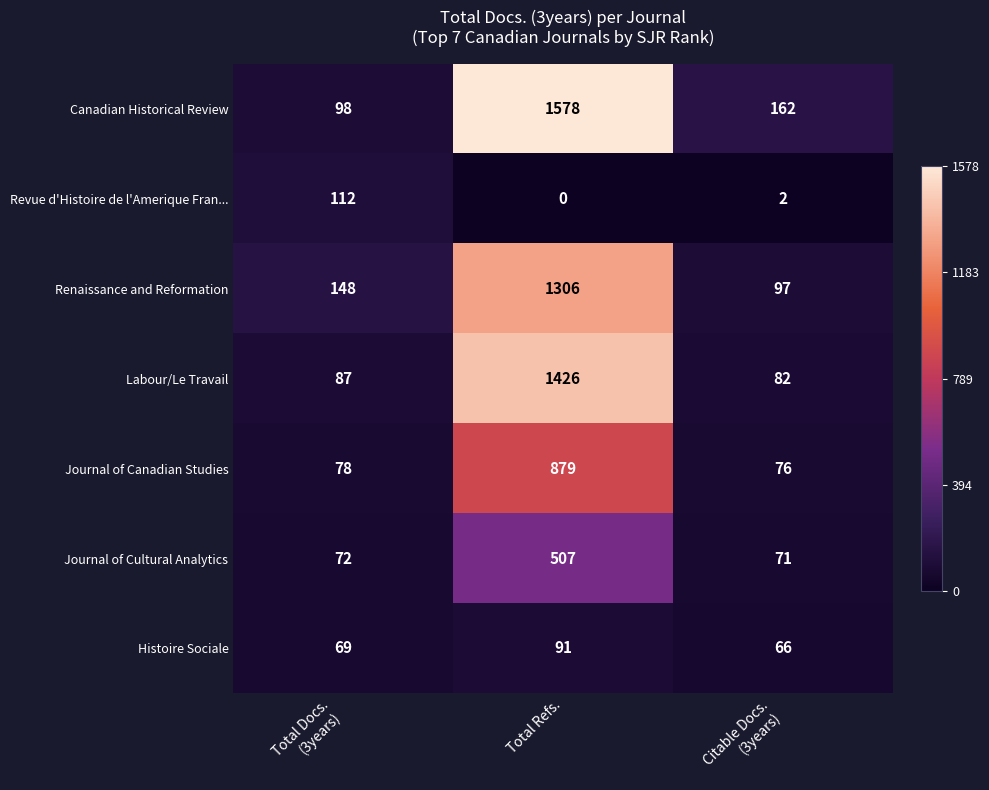

What is the difference between the highest and lowest values at Total Refs.?

1578